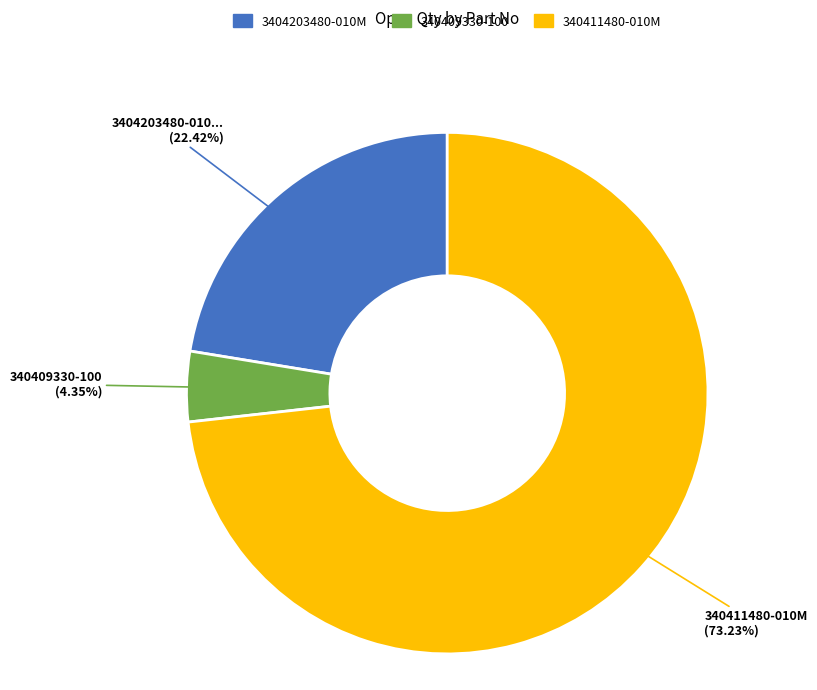

Approximately how many times larger is the value at 340411480-010M compared to 3404203480-010M?

3.3